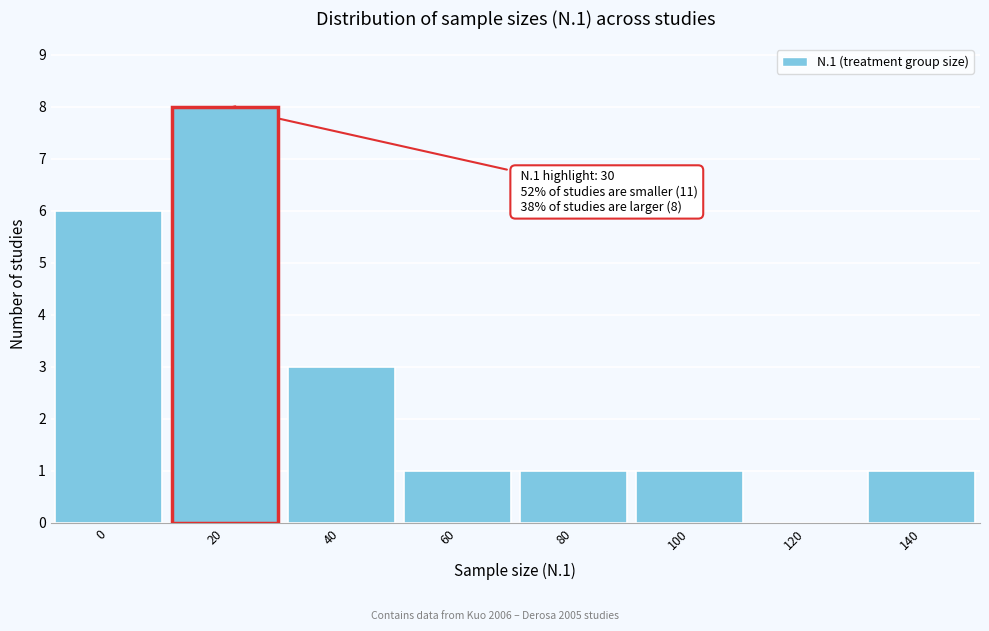

Reading left to right, what are all the values shown in this chart?

0=6	40=3	60=1	80=1	100=1	120=0	140=1